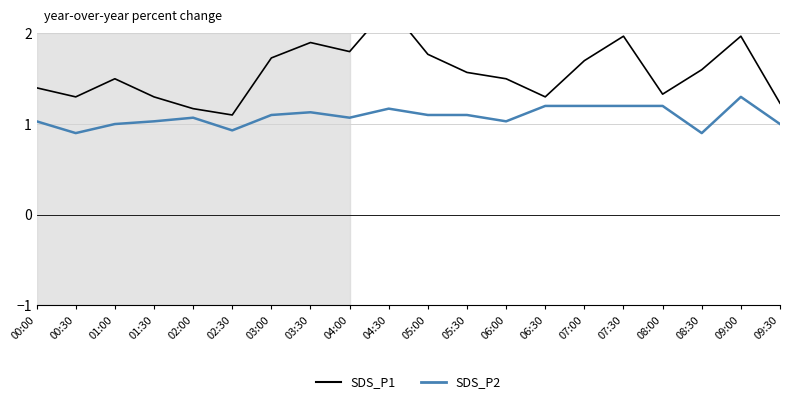

What is the difference between the maximum and minimum values in the SDS_P2 series?

0.4